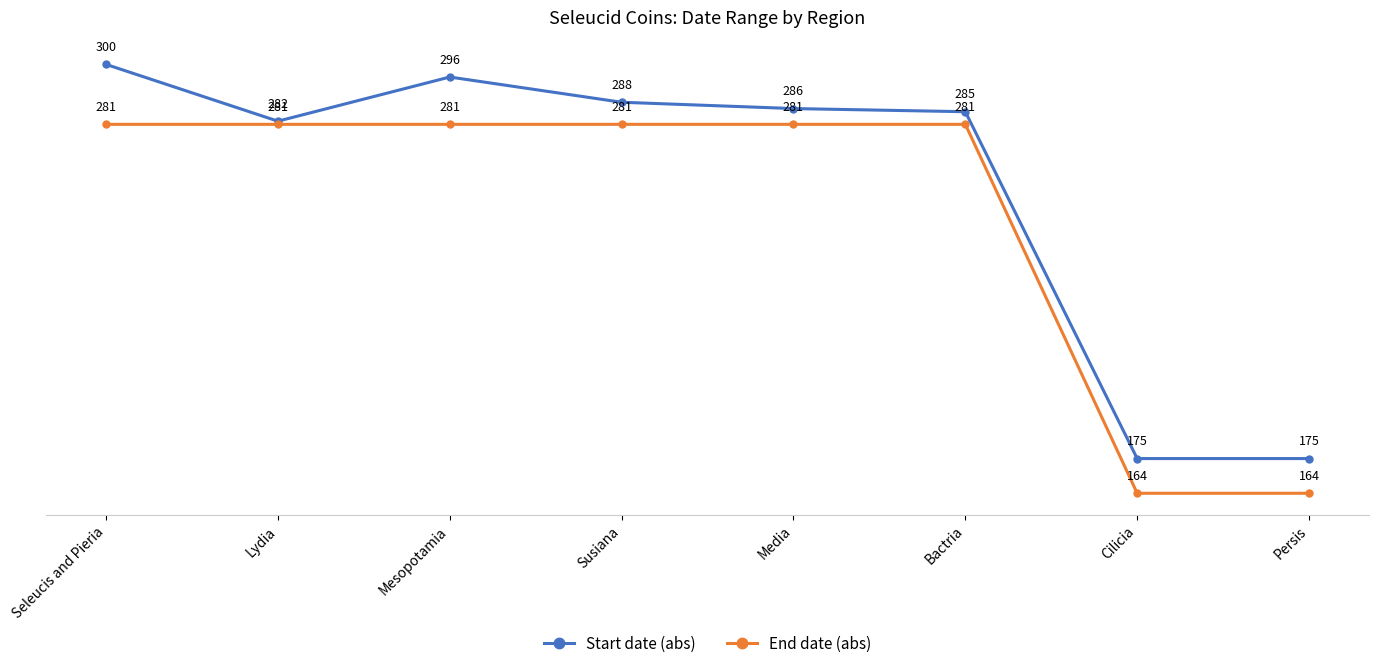

Reading left to right, transcribe all the data shown in this chart.

Start date (abs): Seleucis and Pieria=300	Lydia=282	Mesopotamia=296	Susiana=288	Media=286	Bactria=285	Cilicia=175	Persis=175
End date (abs): Seleucis and Pieria=281	Lydia=281	Mesopotamia=281	Susiana=281	Media=281	Bactria=281	Cilicia=164	Persis=164